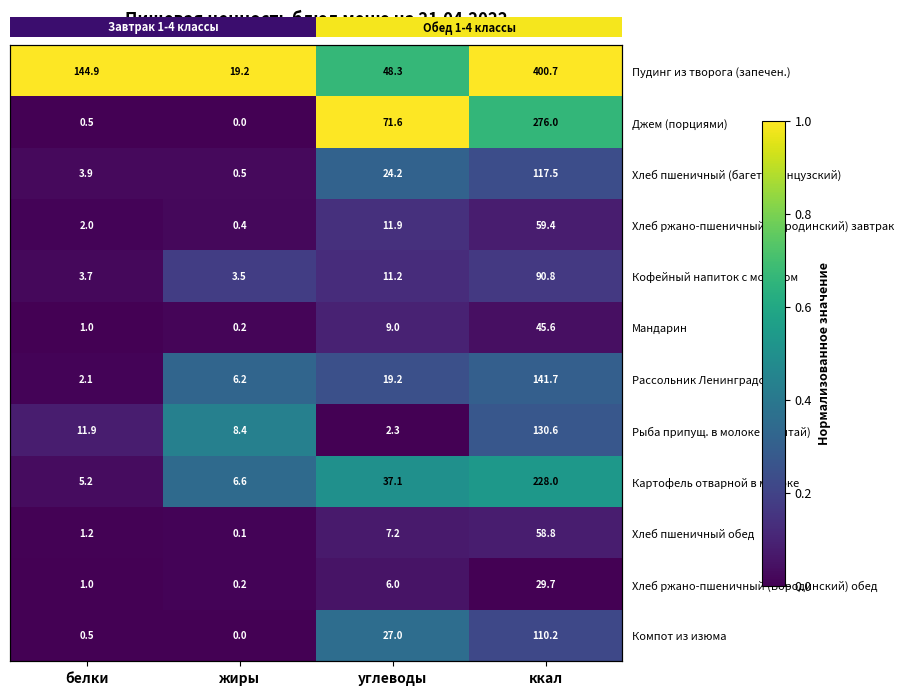

True or false: Хлеб ржано-пшеничный (Бородинский) завтрак has a value of 0.1 at ккал.

True